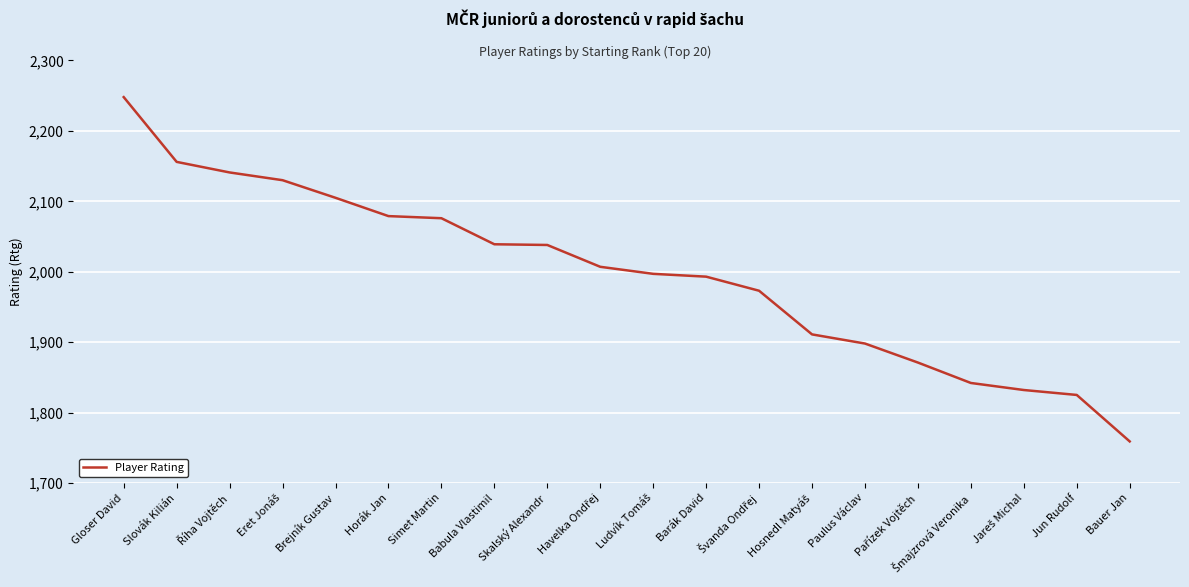

Which label corresponds to the smallest value in the chart?

Bauer Jan